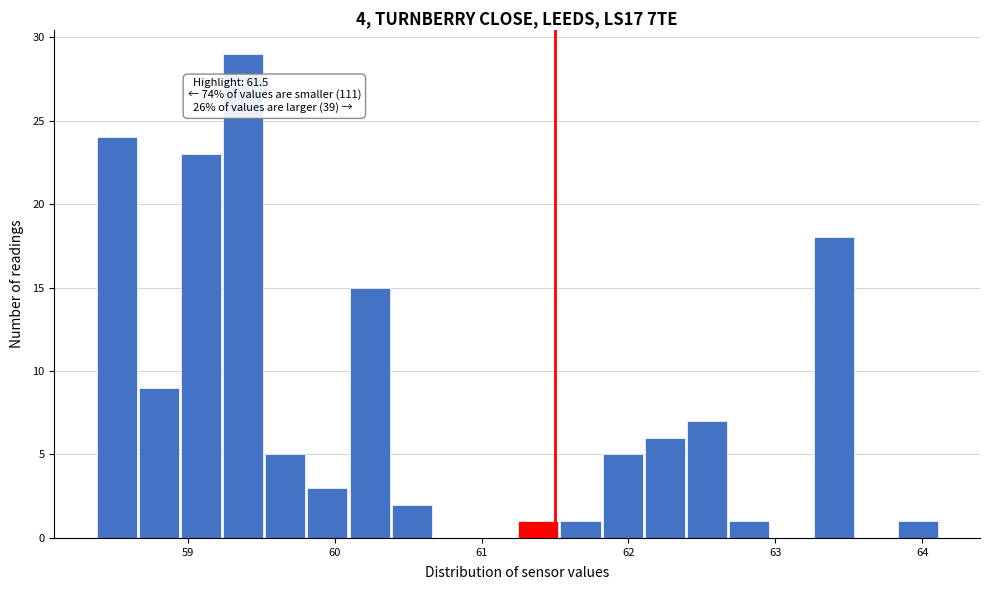

Around what value on the x-axis is the tallest bar? Give the approximate position of its centre, as read against the axis.

59.4